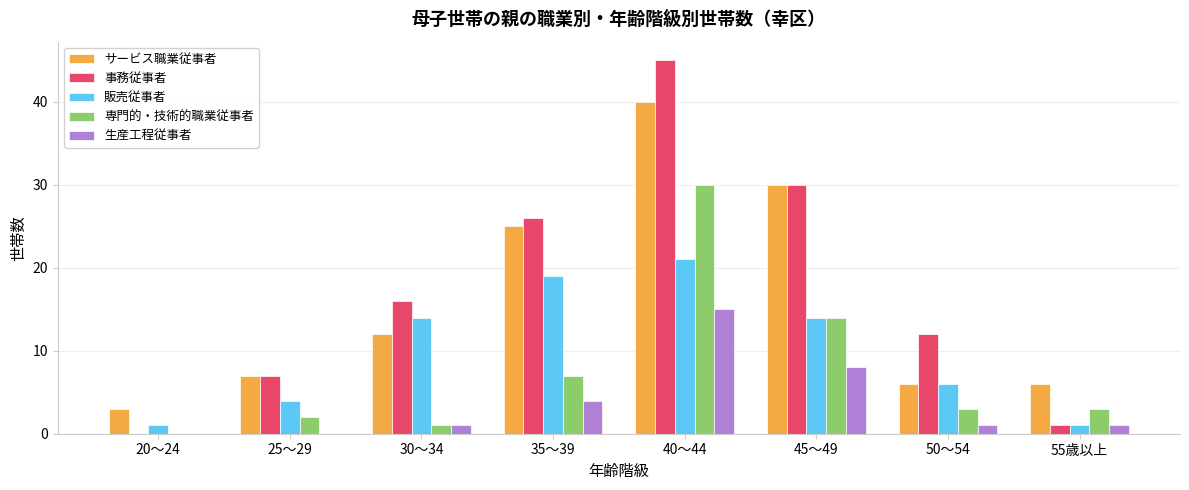

Is the value of サービス職業従事者 at 35～39 greater than the value of 事務従事者 at 20～24?

Yes